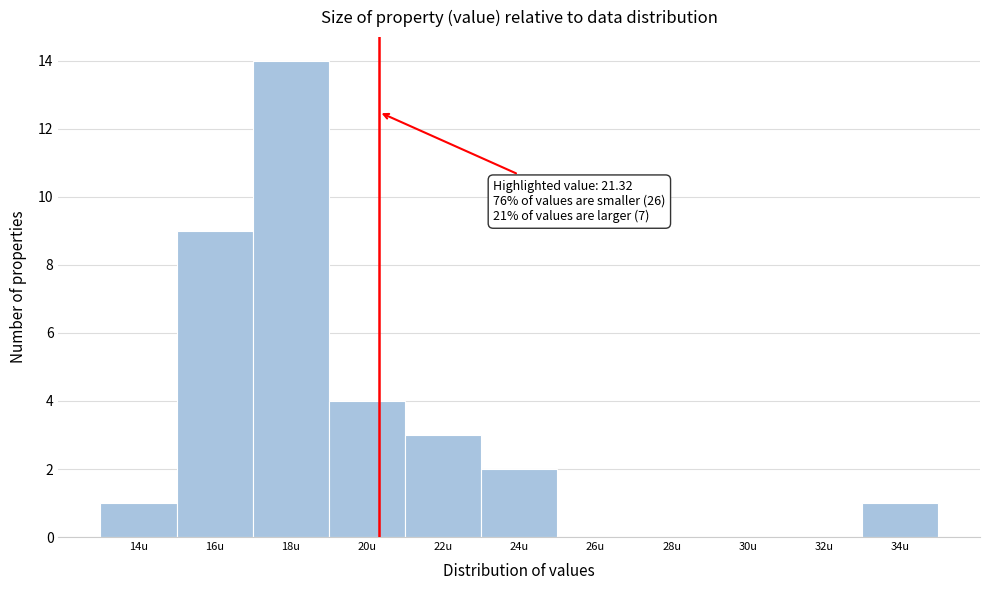

Reading left to right, list all the values displayed in this chart.

14u=1	16u=9	18u=14	20u=4	22u=3	24u=2	26u=0	28u=0	30u=0	32u=0	34u=1